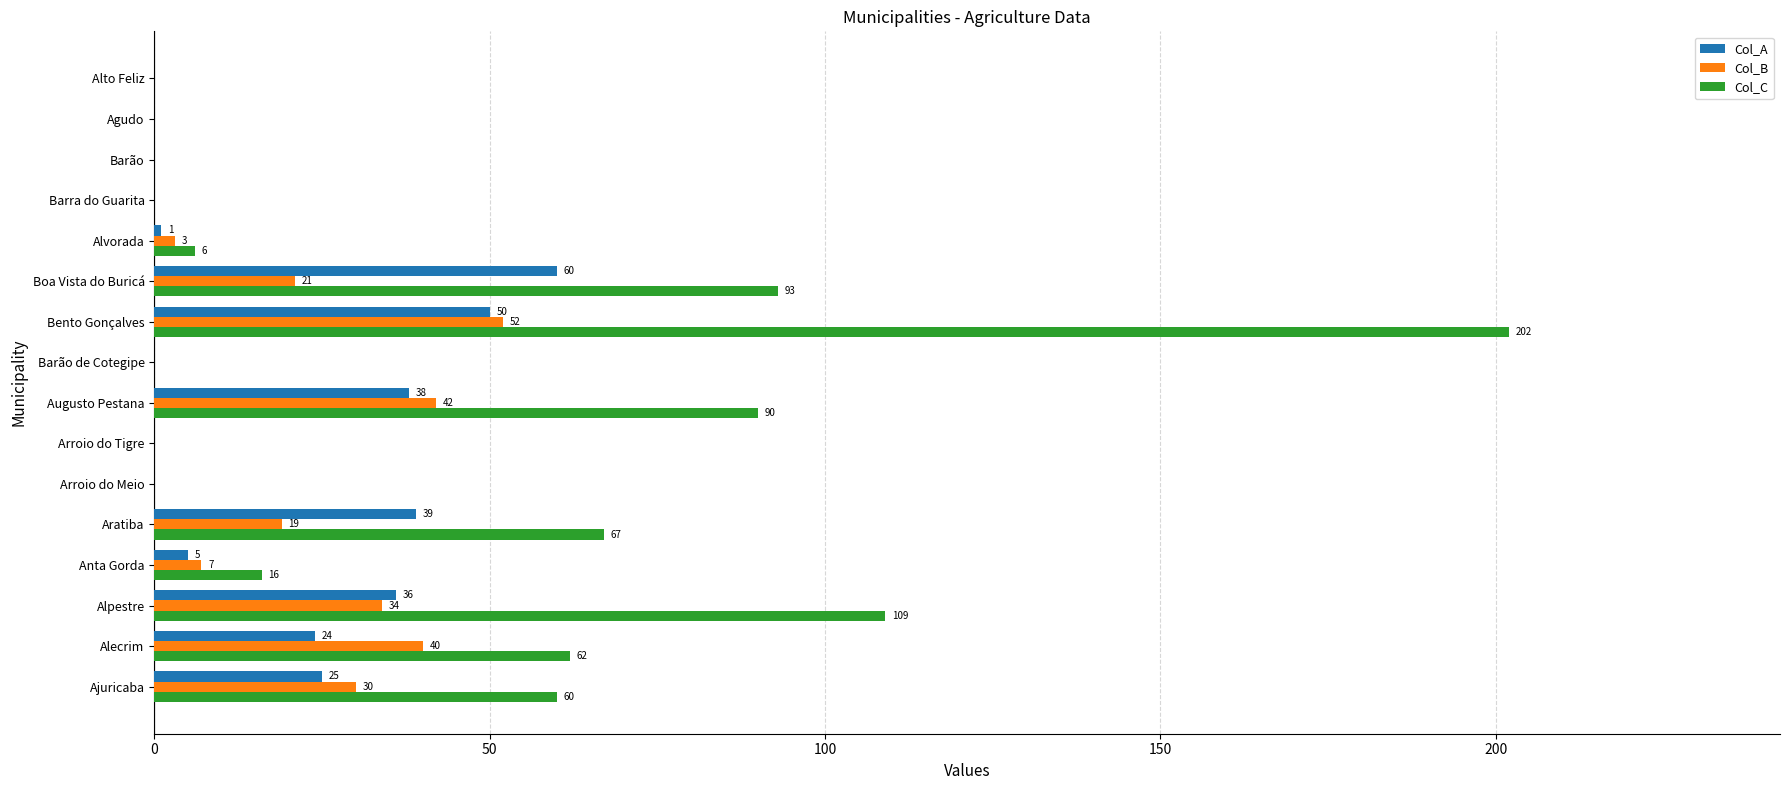

At which category is the sum across all series the highest?

Bento Gonçalves